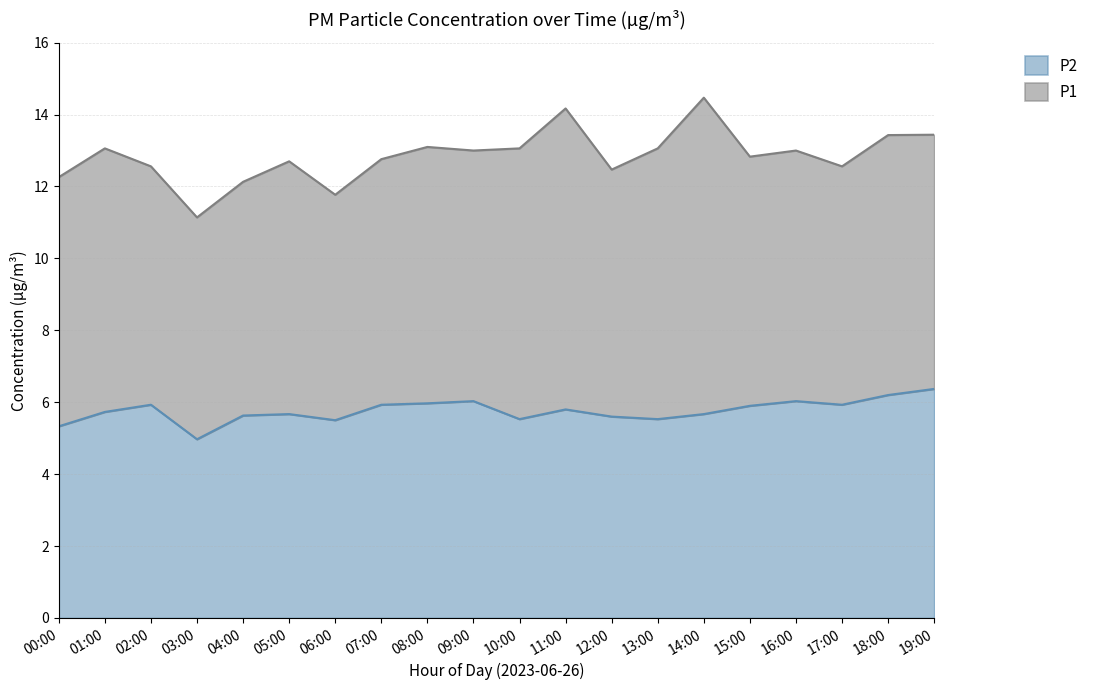

List the labels in order of value, smallest first.

03:00, 00:00, 06:00, 10:00, 13:00, 12:00, 04:00, 05:00, 14:00, 01:00, 11:00, 15:00, 02:00, 07:00, 17:00, 08:00, 09:00, 16:00, 18:00, 19:00